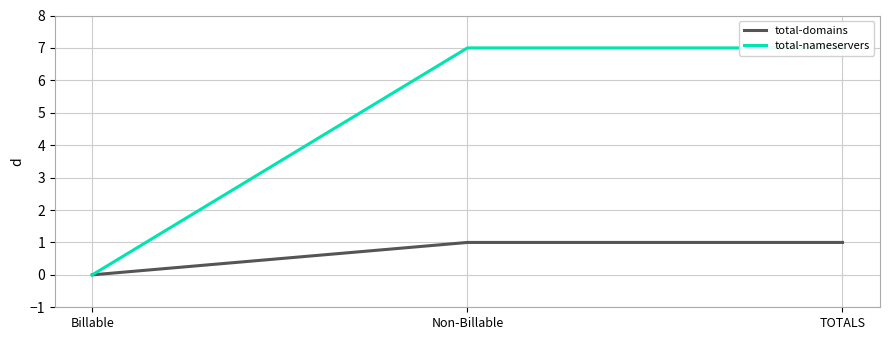

At which label is total-domains closest to 0?

Billable